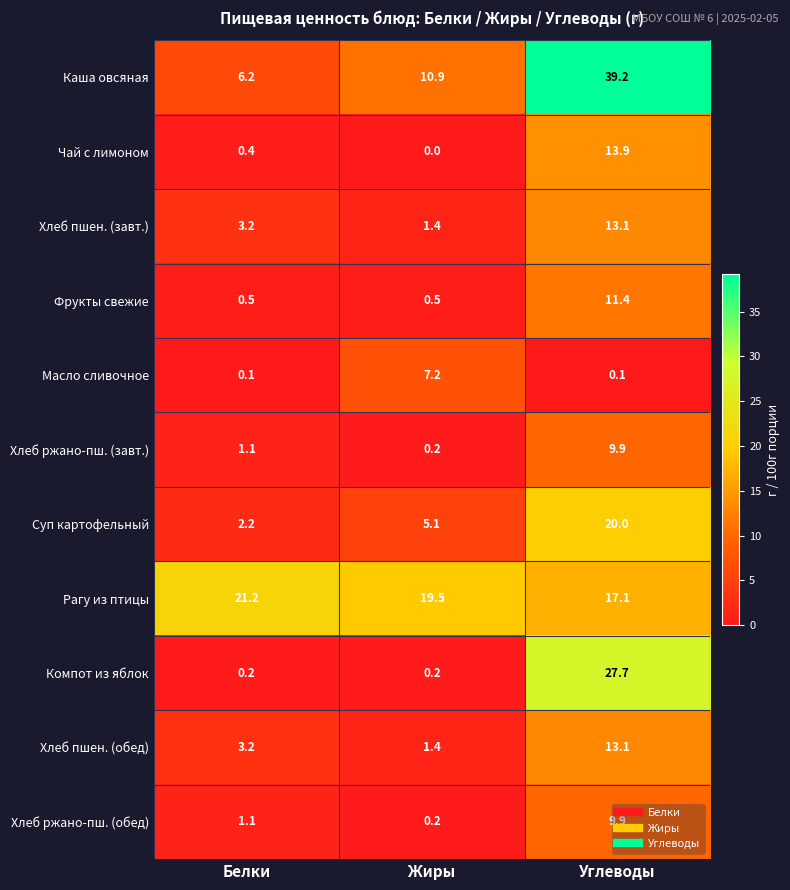

What is the sum of all Хлеб пшен. (обед) values?

17.7